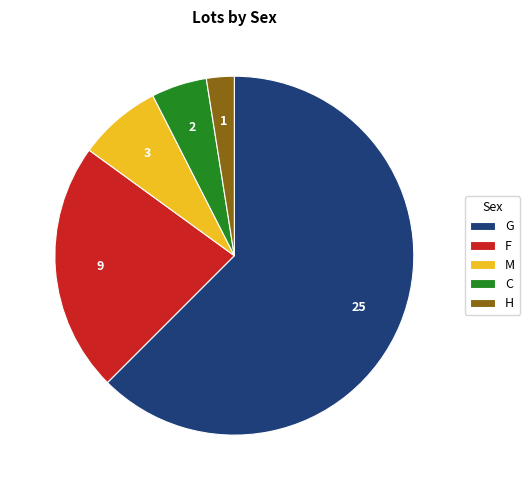

Rank the categories by value from highest to lowest.

G, F, M, C, H